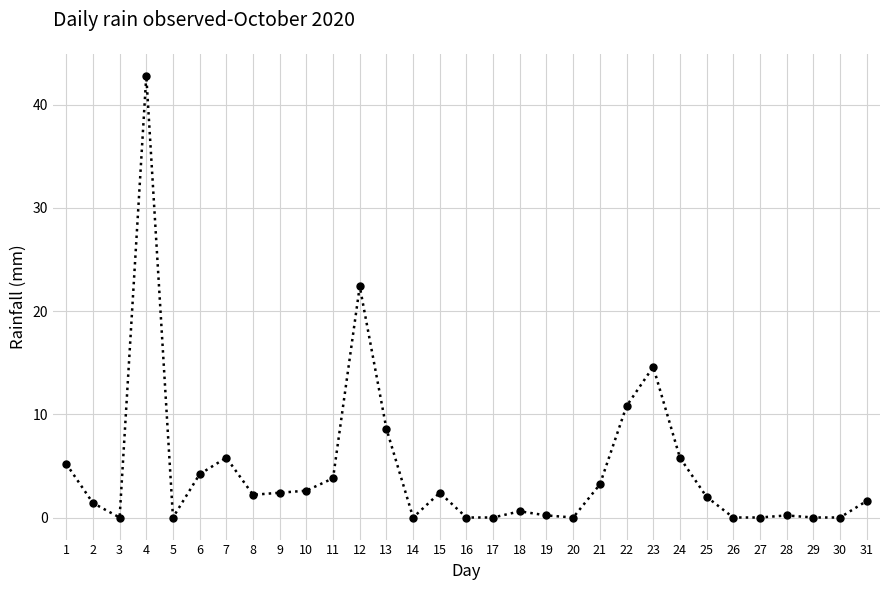

Between 31 and 3, which is larger?

31